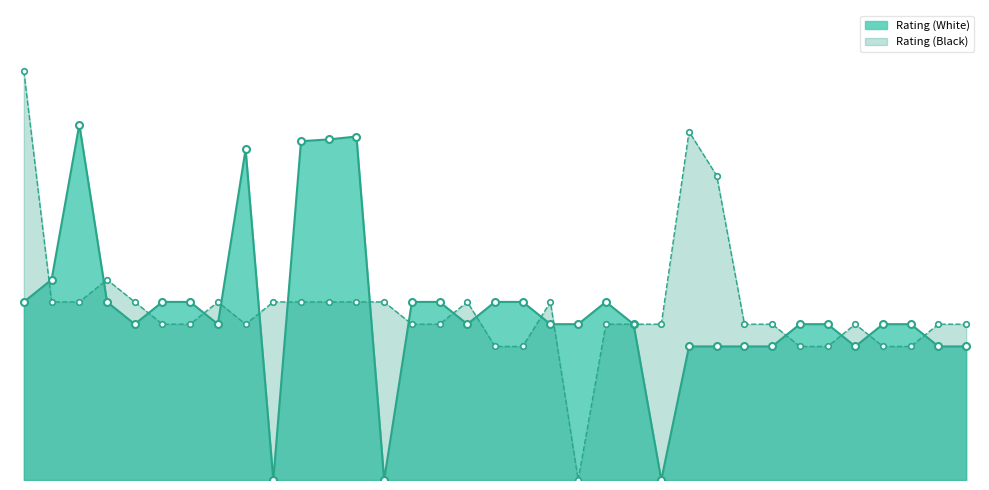

How many lines are shown in the chart?

2